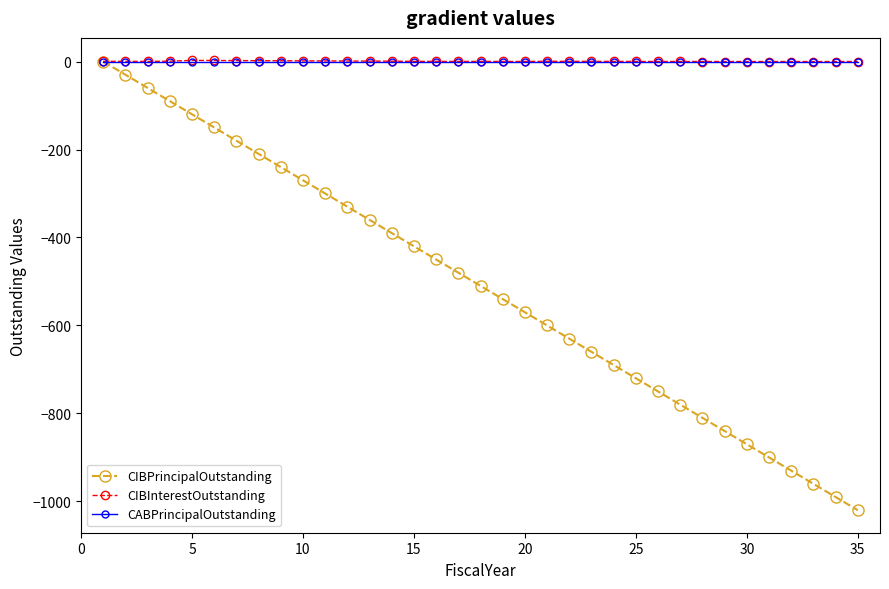

Which series has the widest spread of values?

CIBPrincipalOutstanding